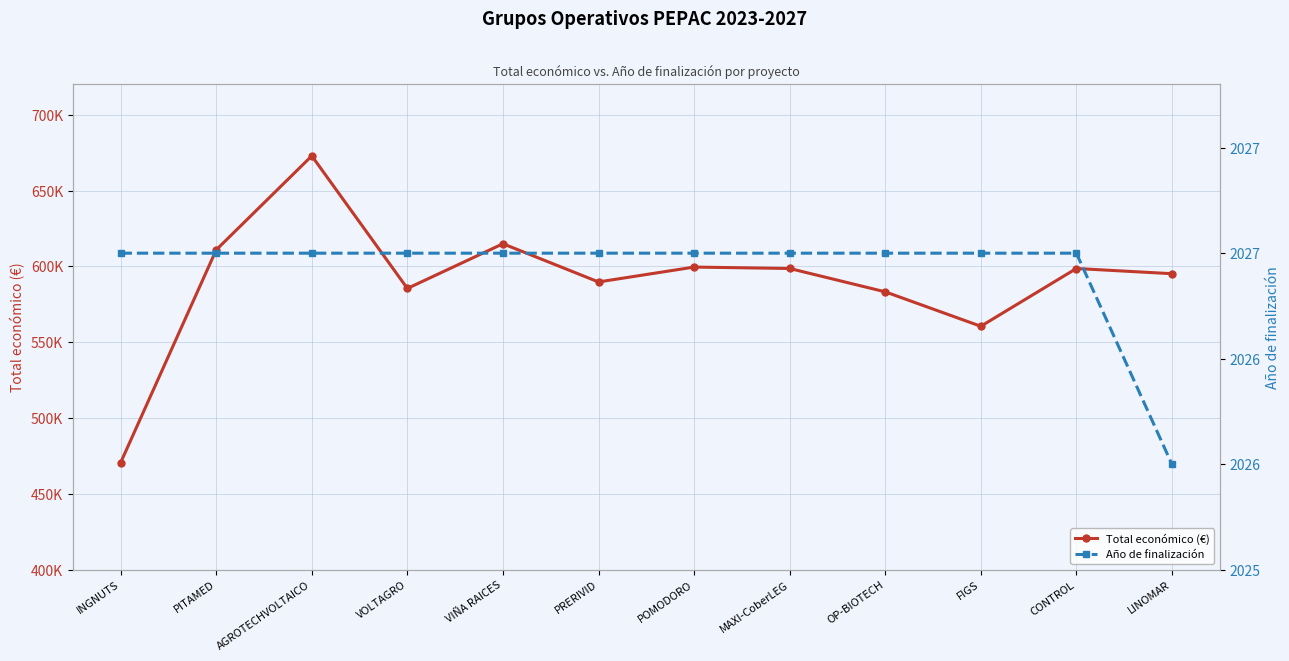

Between PRERIVID and CONTROL, which is larger?

CONTROL